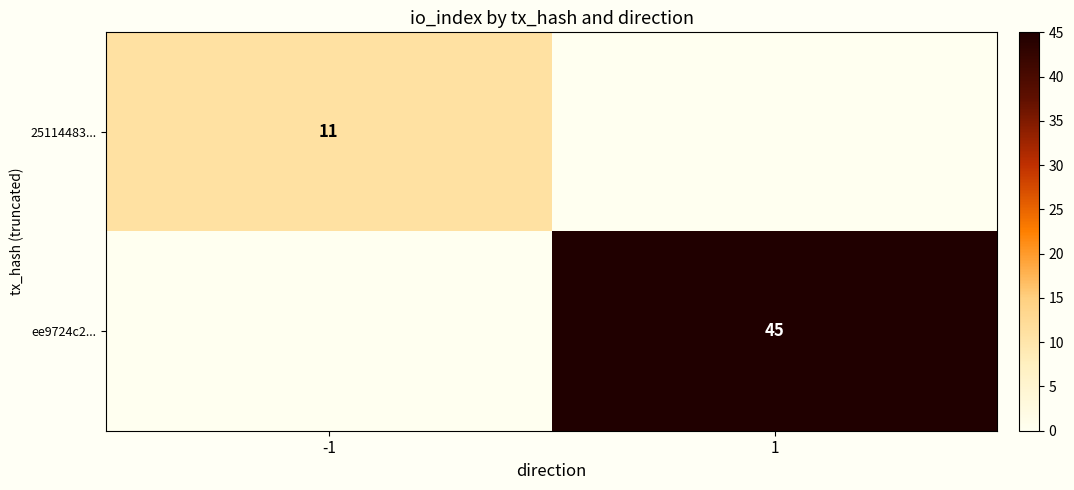

The value of 25114483... at -1 is 4. True or false?

False